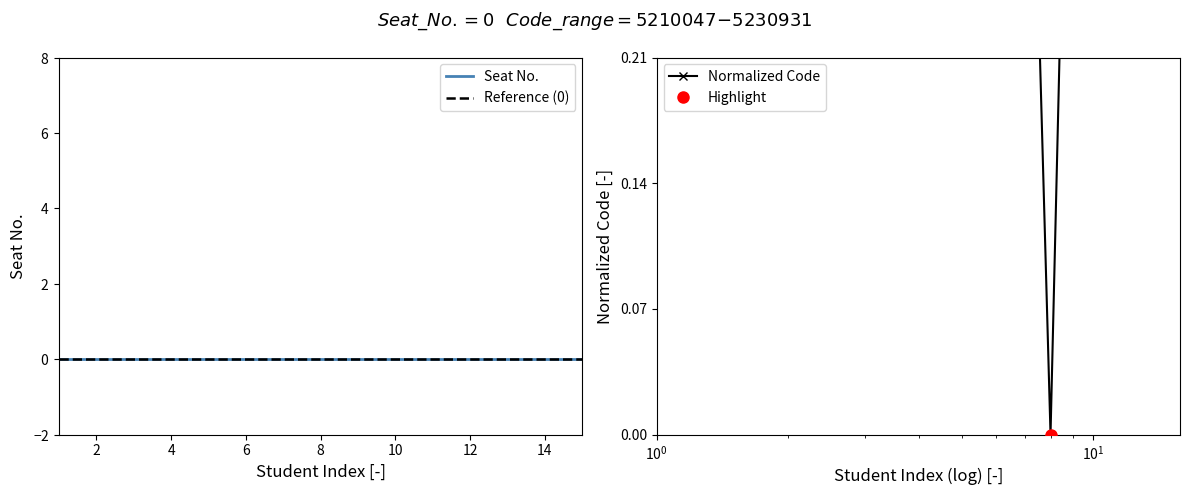

List the series in order of their peak value, lowest first.

Seat No., Reference (0), Normalized Code